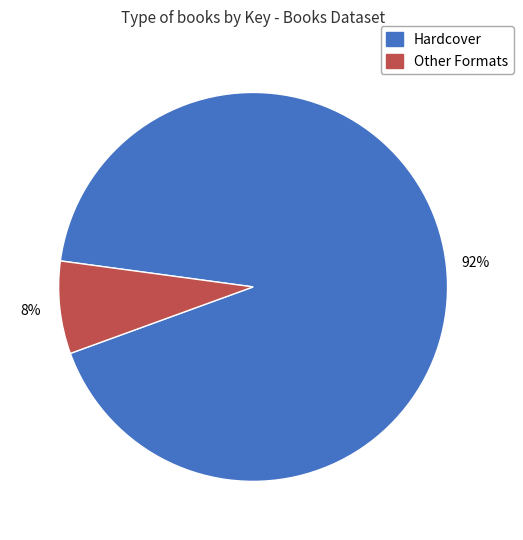

Is there a majority slice in this chart?

Yes